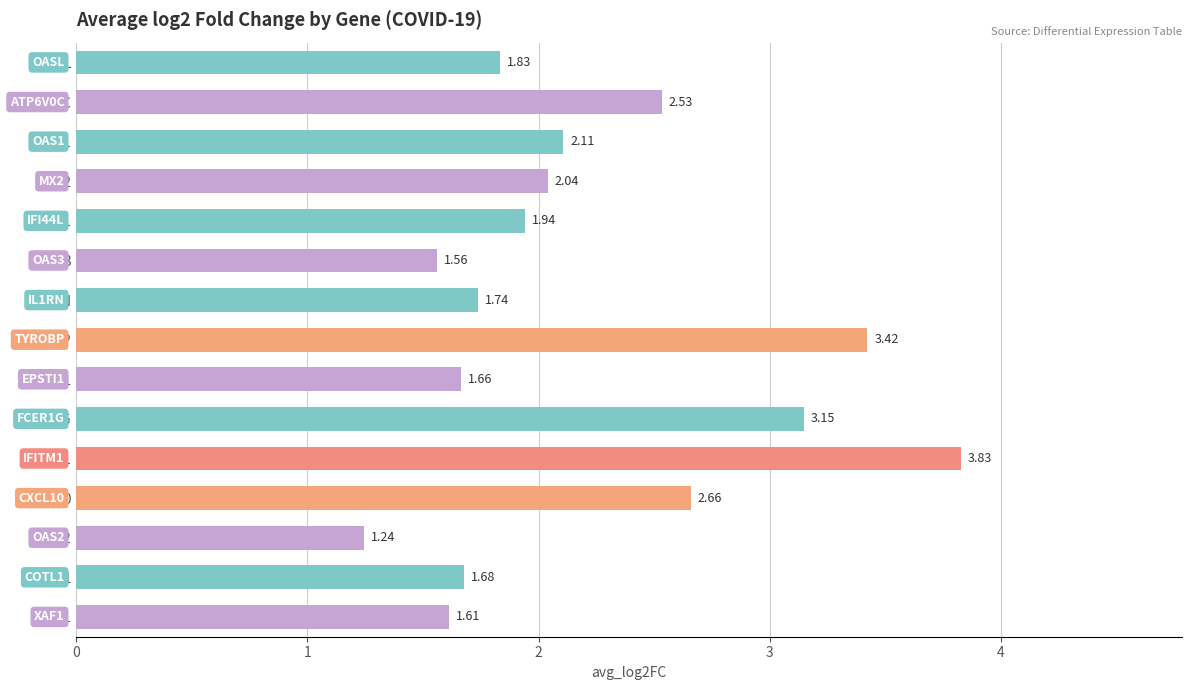

List the labels in order of value, smallest first.

OAS2, OAS3, XAF1, EPSTI1, COTL1, IL1RN, OASL, IFI44L, MX2, OAS1, ATP6V0C, CXCL10, FCER1G, TYROBP, IFITM1